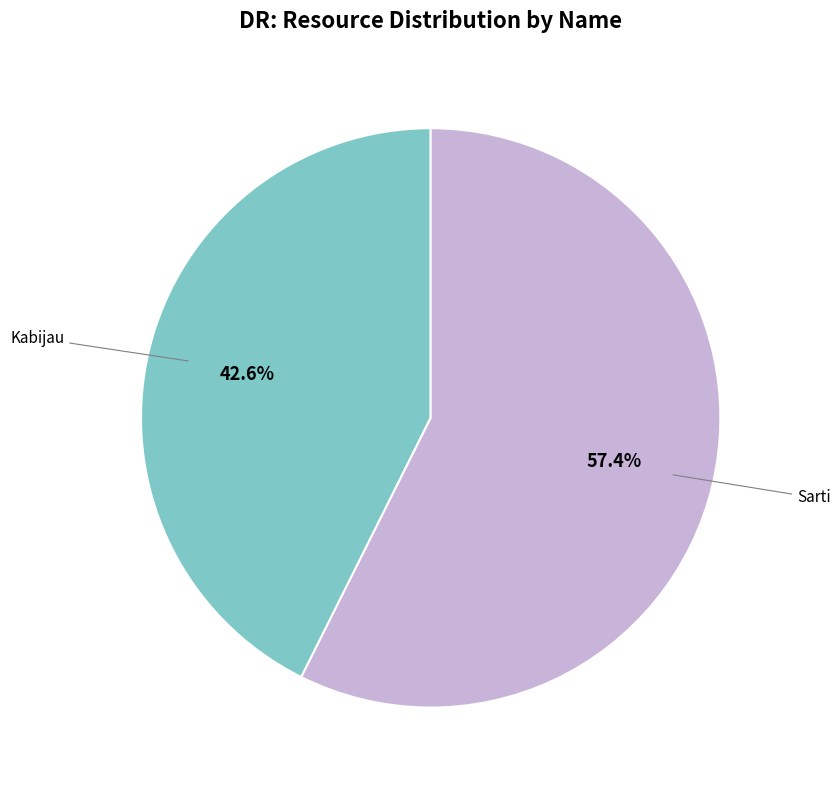

Is there a majority slice in this chart?

Yes